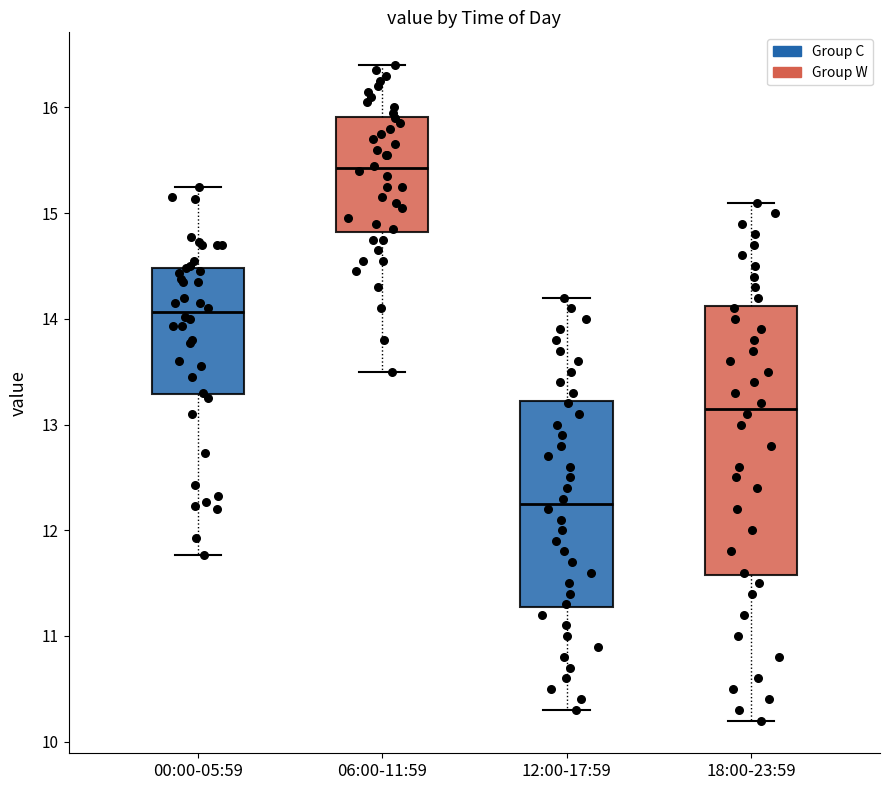

Where does the median line of the box for 06:00-11:59 sit on the y-axis? The values are not printed on the chart, so give them approximately, as read against the axis.

15.4